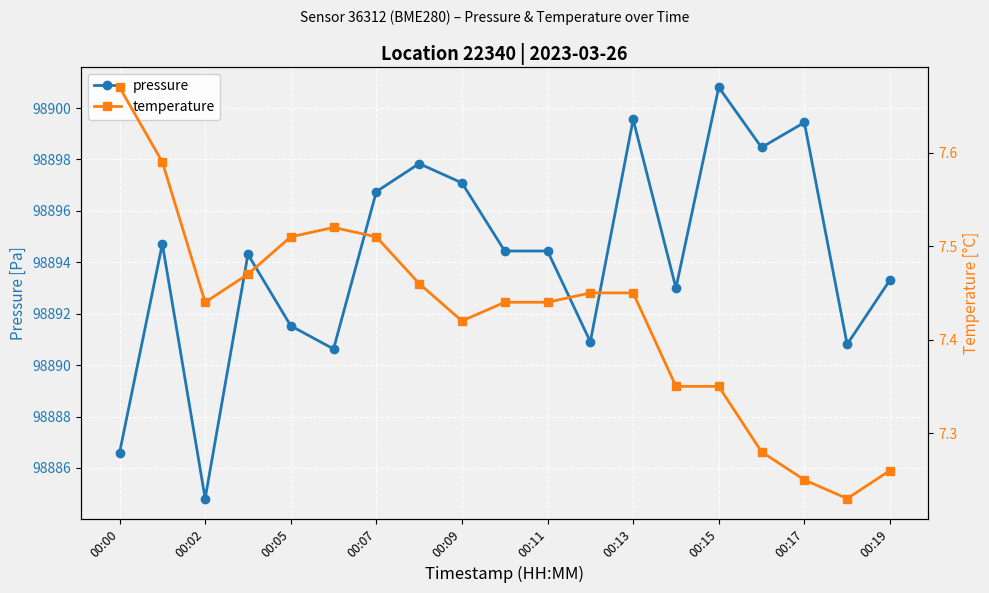

At which category does pressure reach its first local valley?

00:02